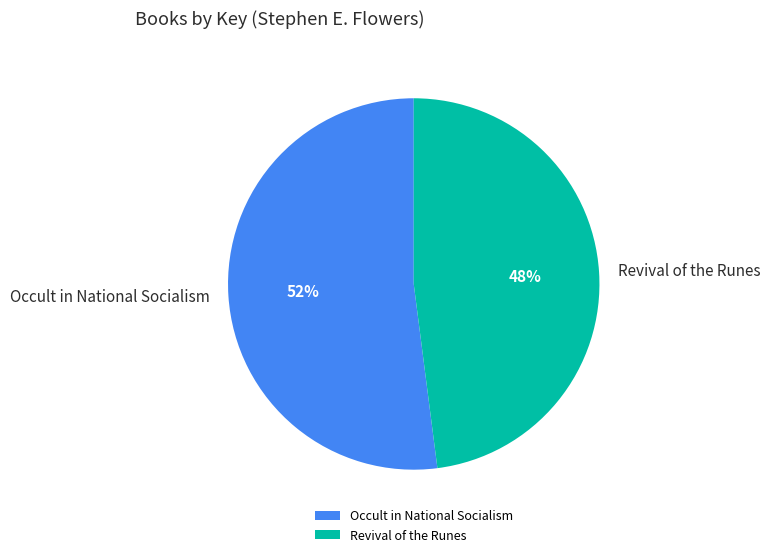

Combined, do Revival of the Runes and Occult in National Socialism account for over 50%?

Yes